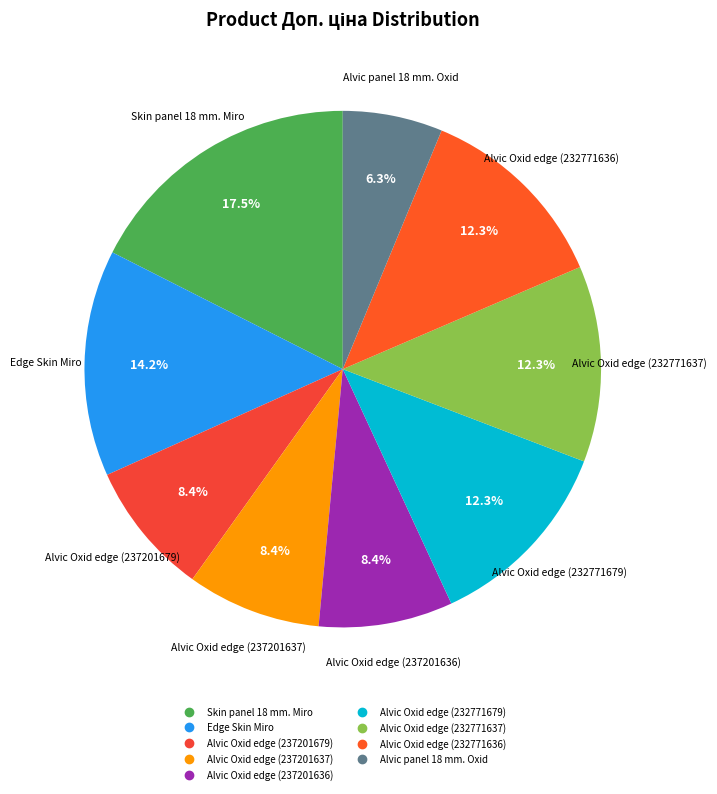

True or false: Alvic Oxid edge (232771636) accounts for 3% of the total.

False